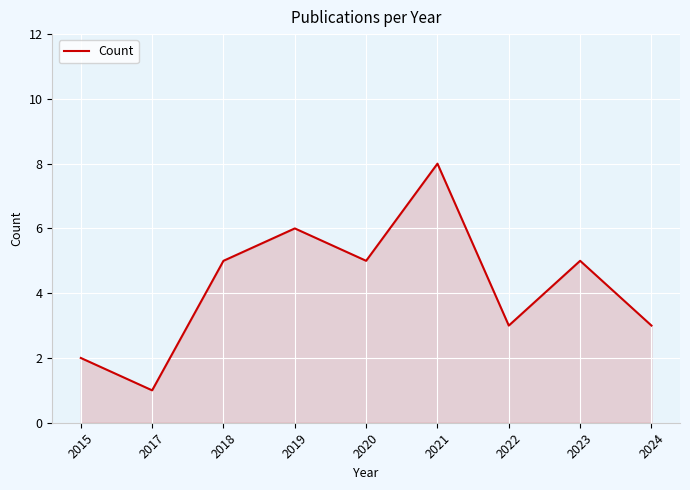

Approximately how many times larger is the value at 2022 compared to 2018?

0.6